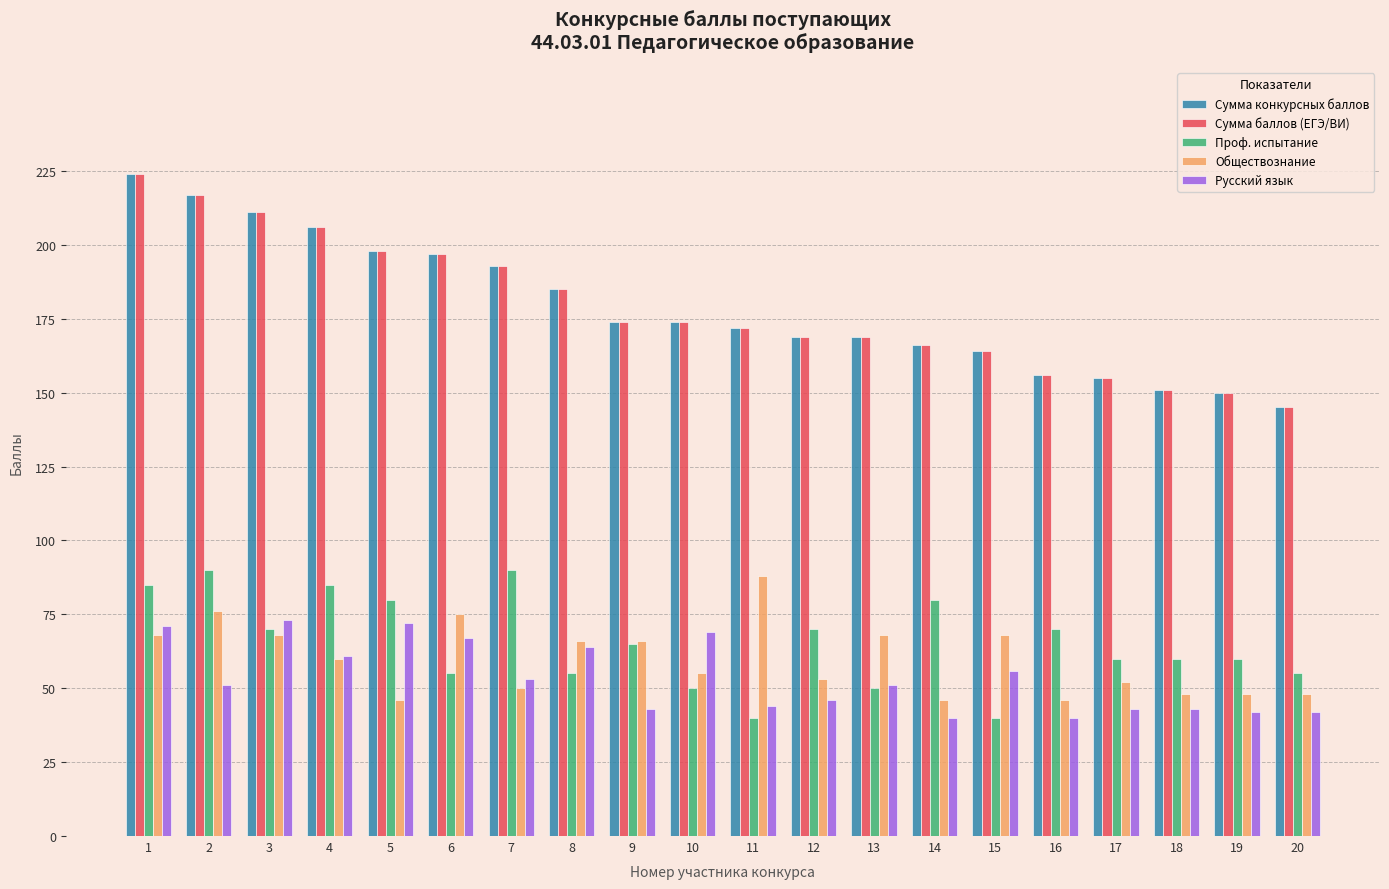

What is the greatest value displayed?

224